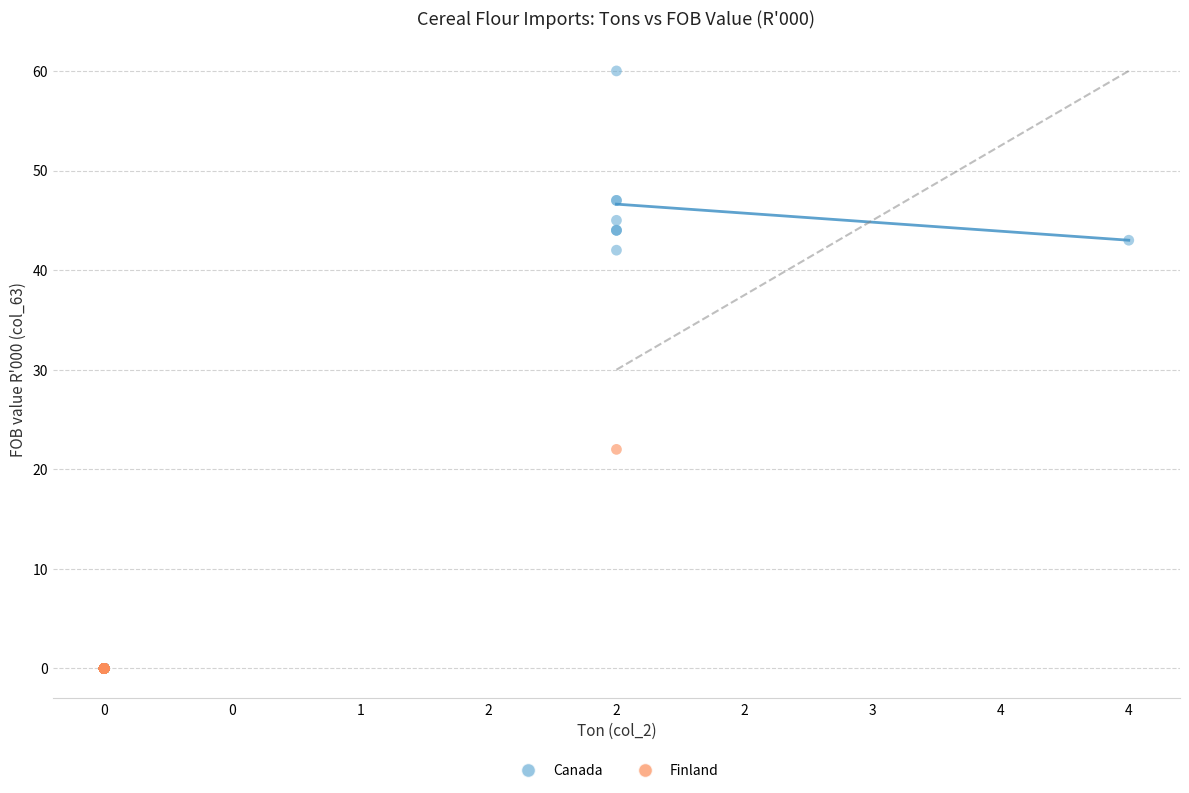

Which series has the widest spread of Y values?

Canada